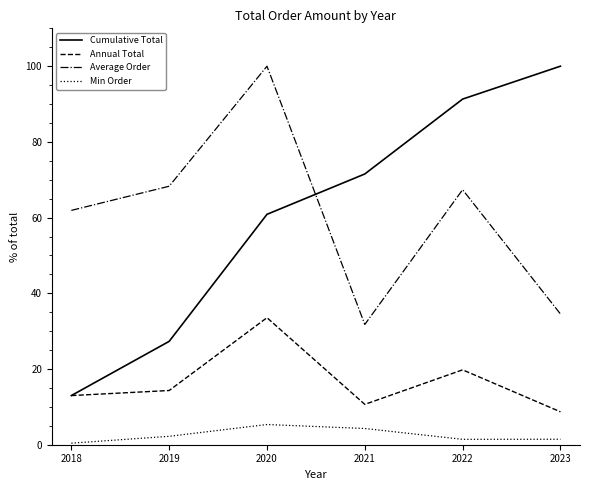

In Annual Total, how many points are lower than both neighbors (excluding endpoints)?

1